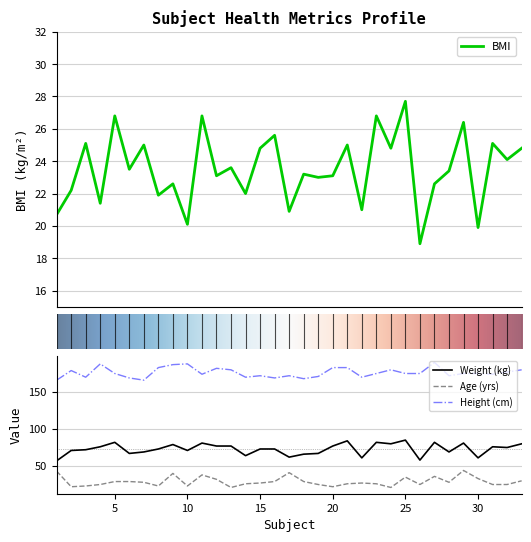

What is the spread (max minus min) of values at 32?

152.9